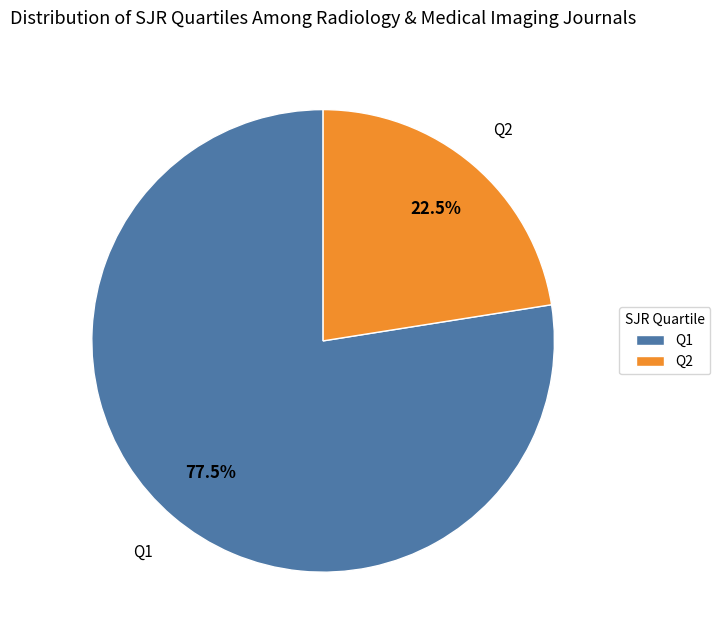

Rank the categories by value from lowest to highest.

Q2, Q1